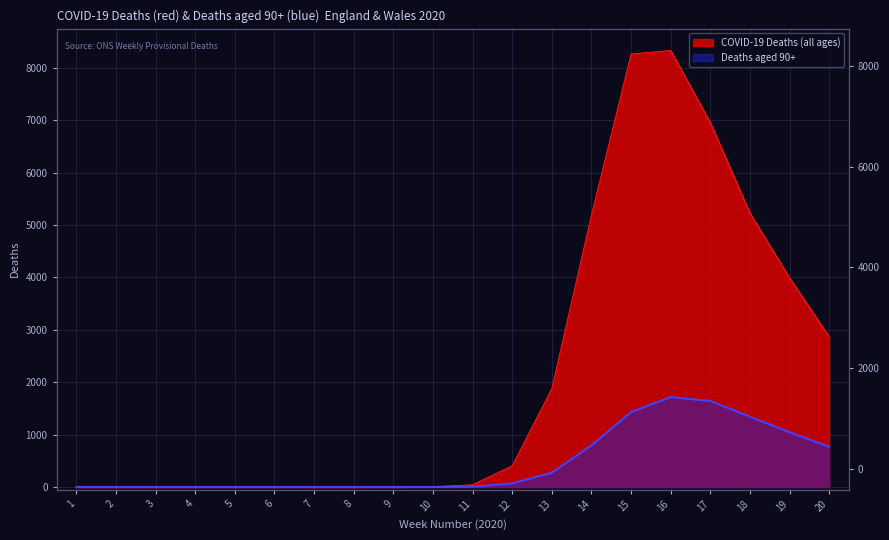

At which category does the data reach its first local peak?

16